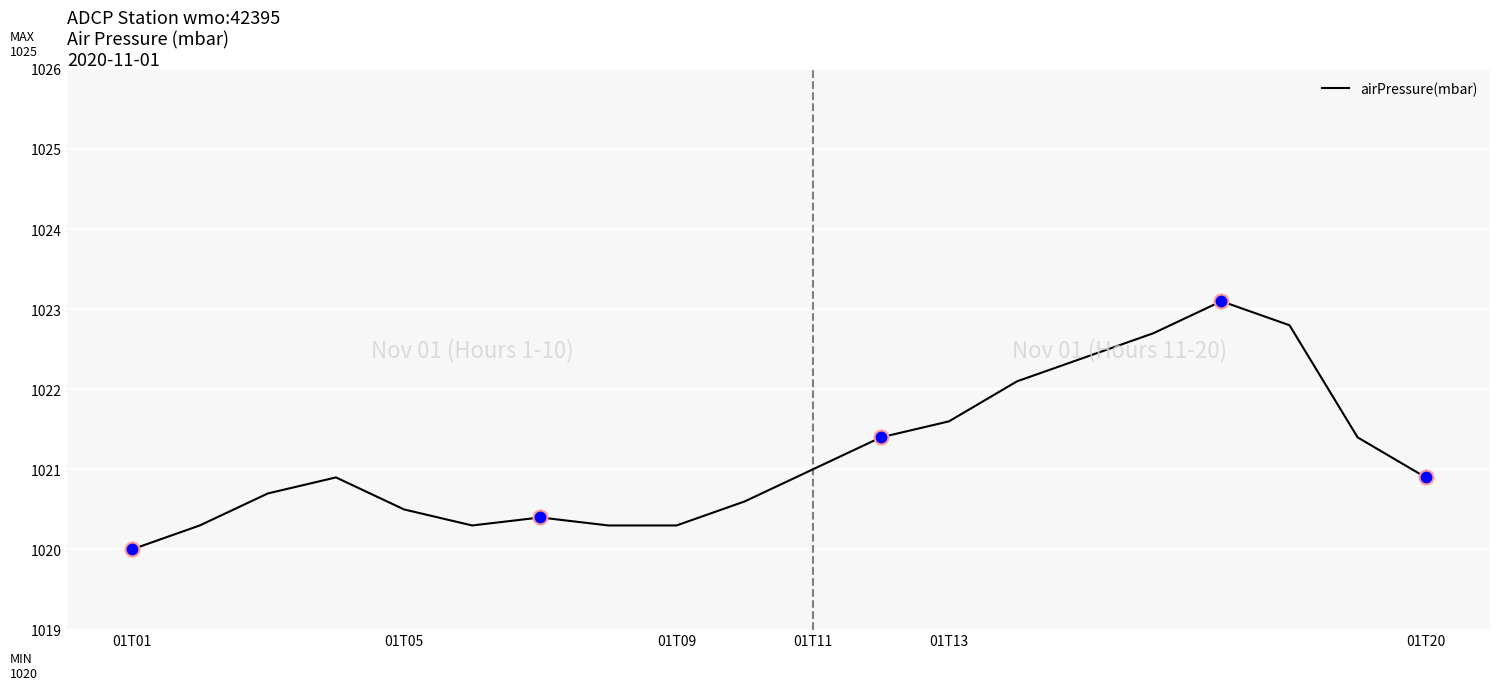

What is the greatest value displayed?

1023.1